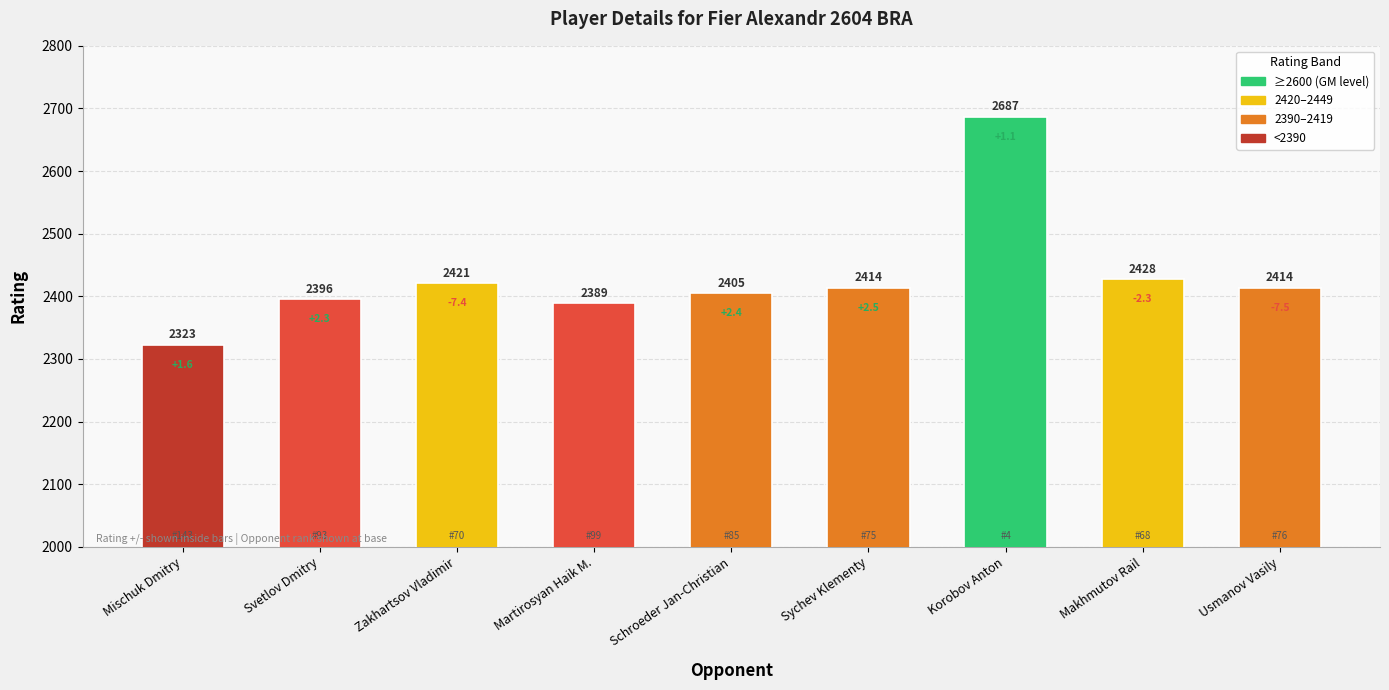

At which label is the value closest to 2505?

Makhmutov Rail